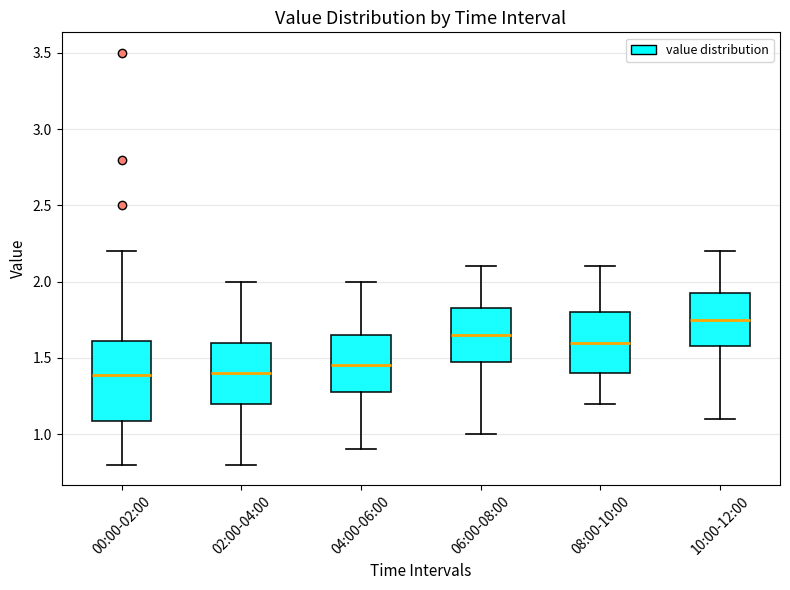

Where does the upper whisker of the box for 02:00-04:00 end on the y-axis? The values are not printed on the chart, so give them approximately, as read against the axis.

2.00